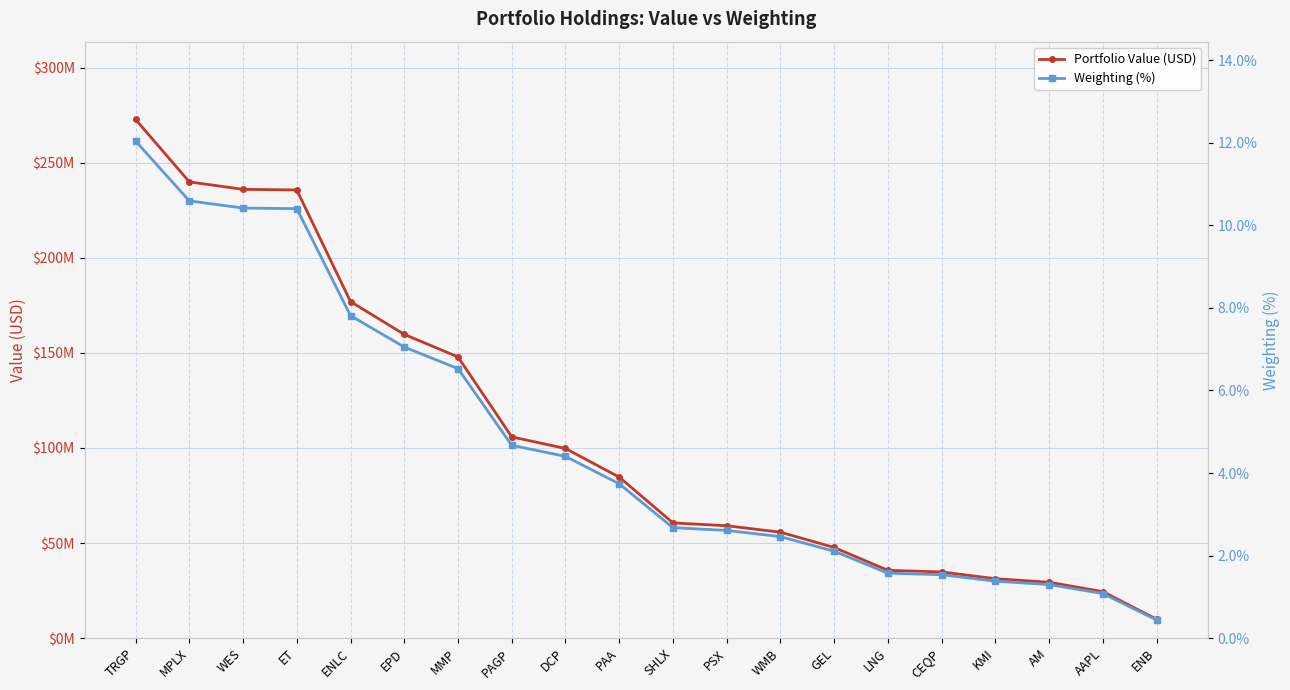

What position from the left is WMB?

13